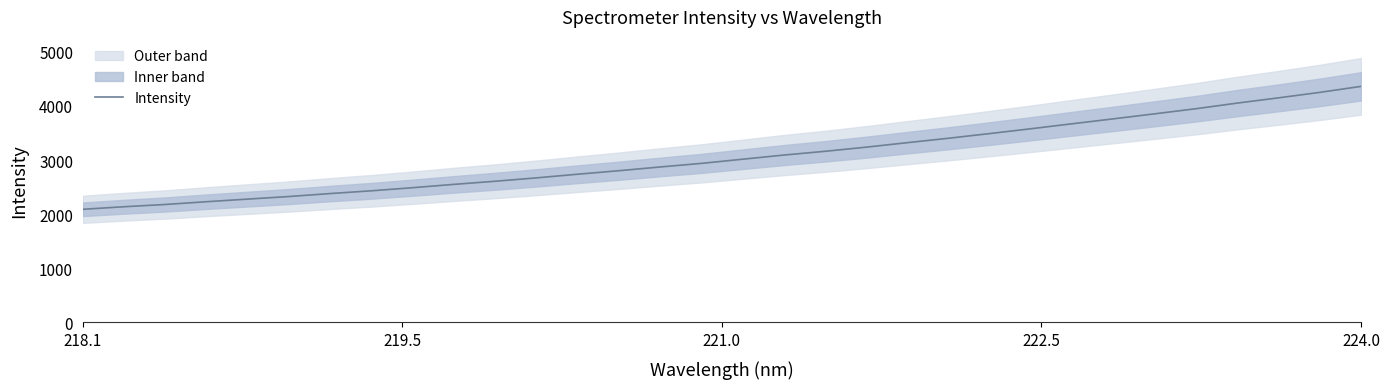

What is the highest value of the Intensity series?

4362.4